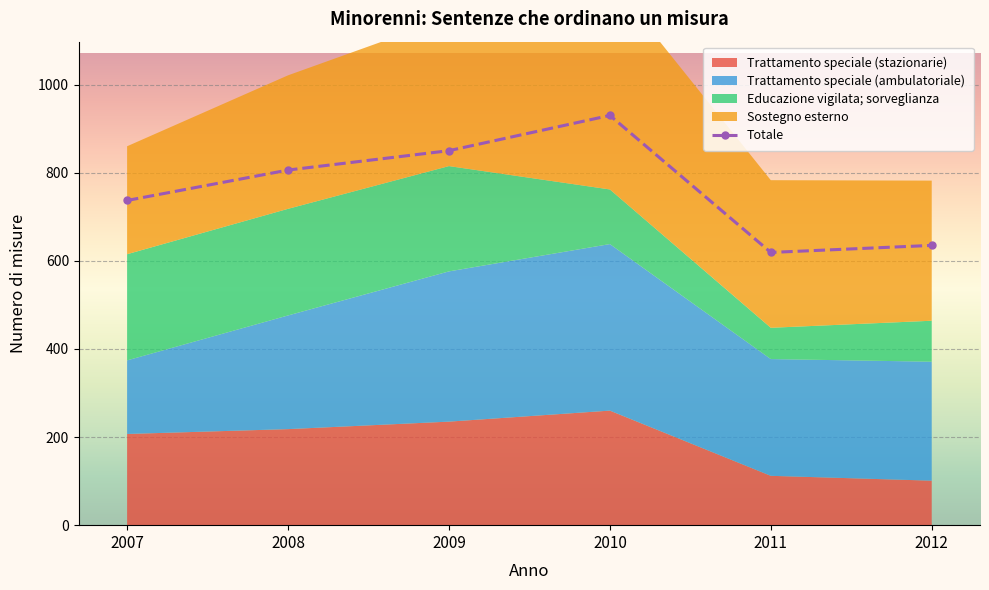

What is the ratio of the value at 2010 to the value at 2011?

1.5